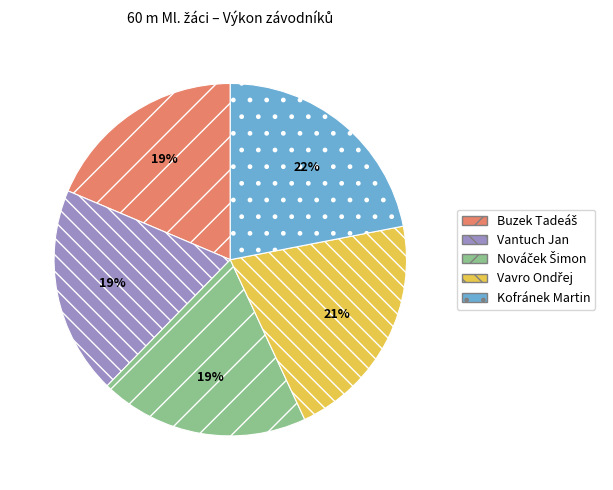

Does any single category account for the majority?

No